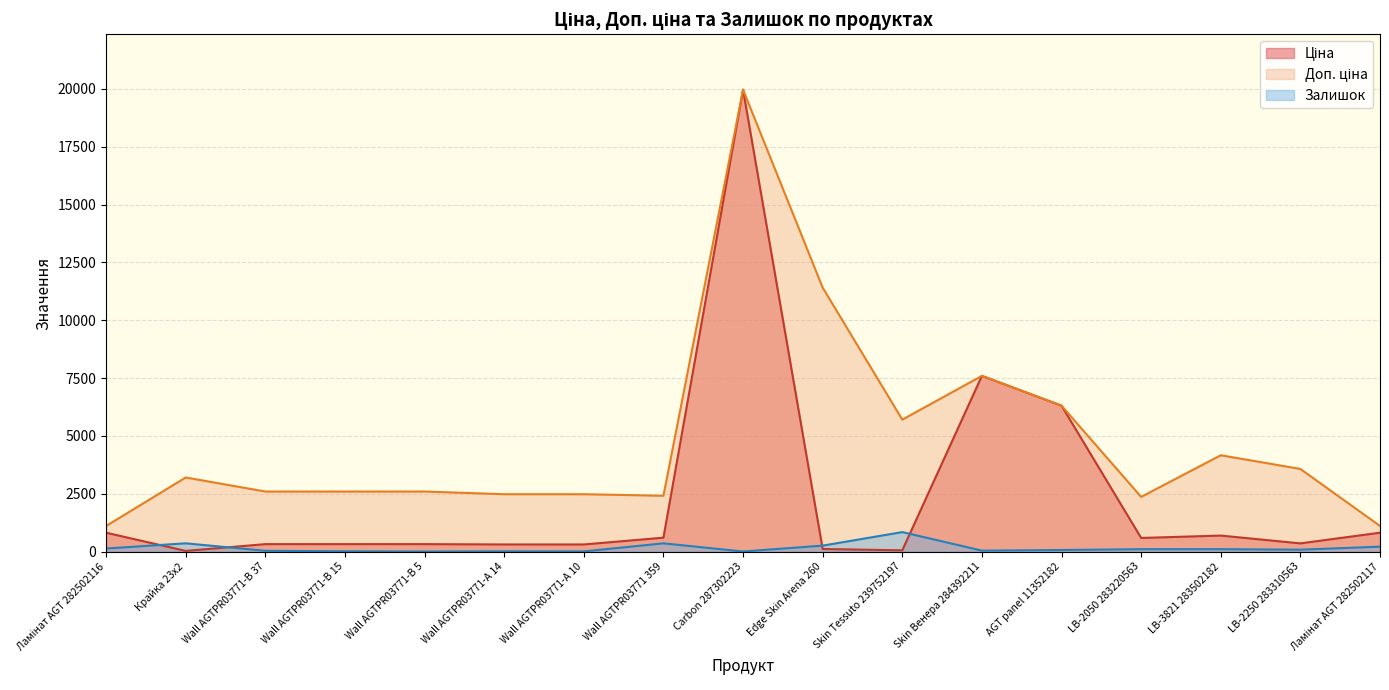

What is the label of the 13th point from the right?

Wall AGTPR03771-B 5